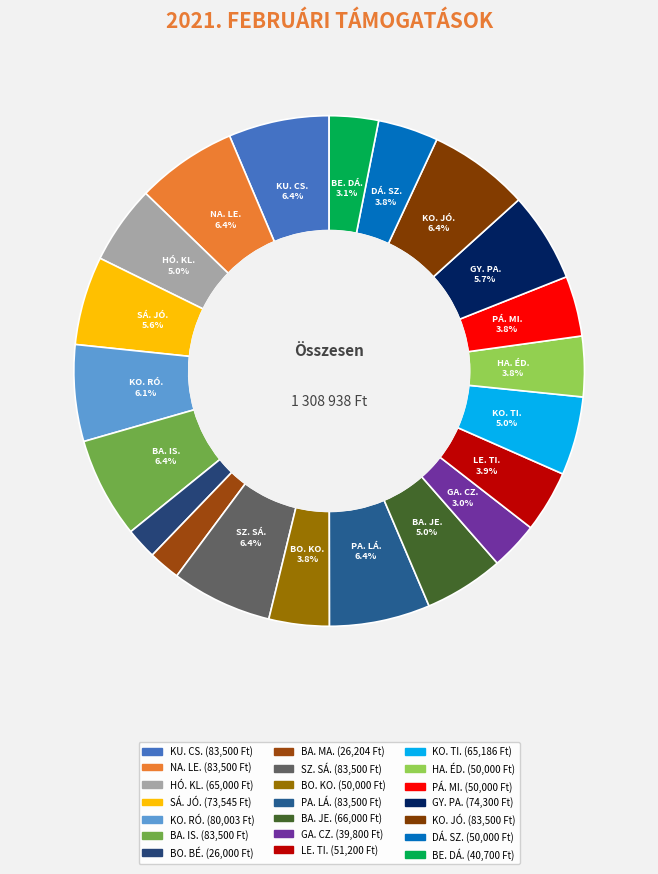

Does HÓ. KL. represent more than half of the total?

No